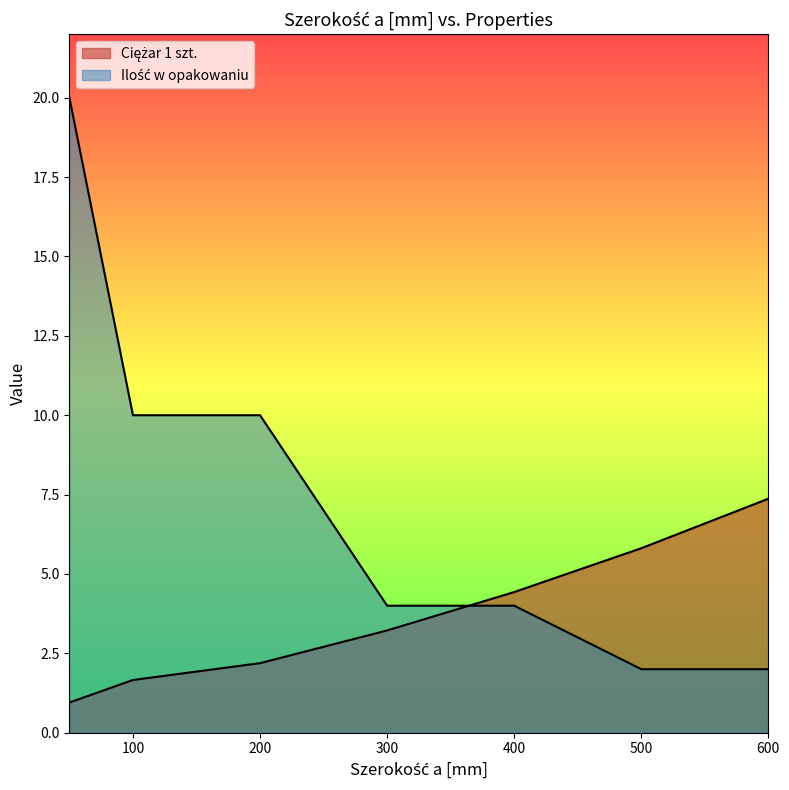

Reading left to right, what are all the values shown in this chart?

Ciężar 1 szt.: 50=0.9	100=1.7	200=2.2	300=3.2	400=4.4	500=5.8	600=7.4
Ilość w opakowaniu: 50=20.0	100=10.0	200=10.0	300=4.0	400=4.0	500=2.0	600=2.0